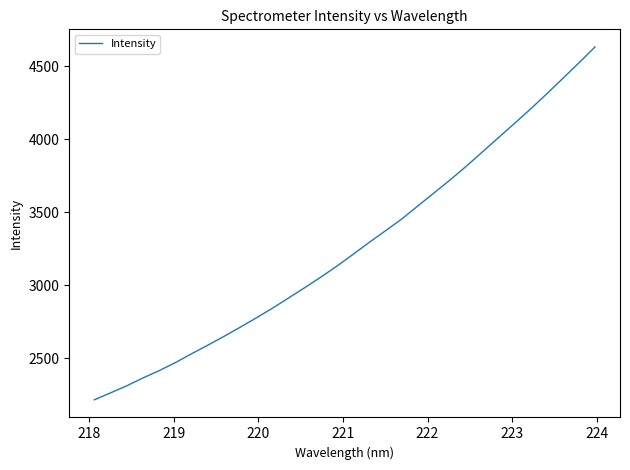

What is the difference between the maximum and minimum values?

2417.2